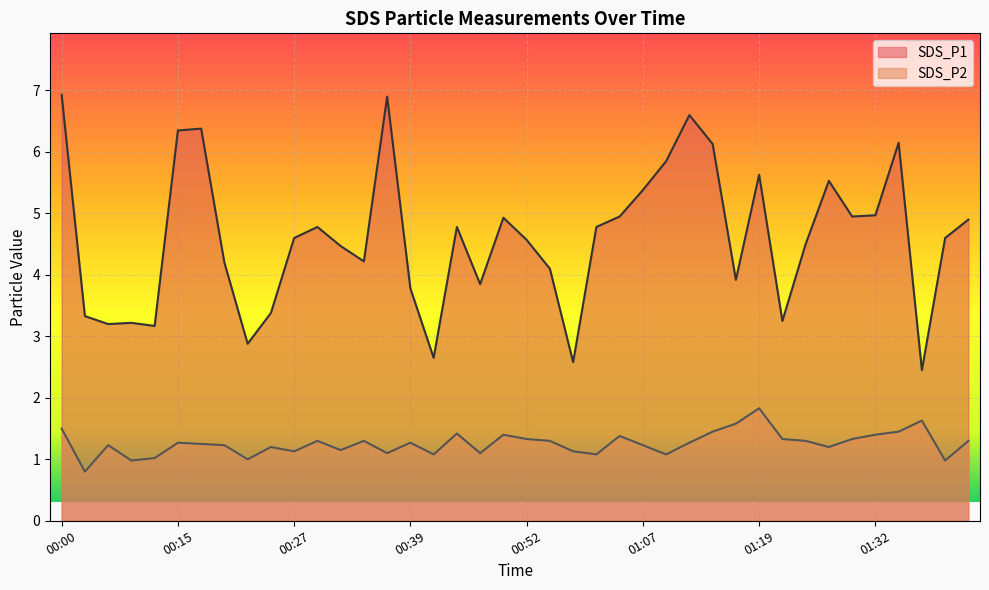

Rank the series by their average value, from lowest to highest.

SDS_P2, SDS_P1